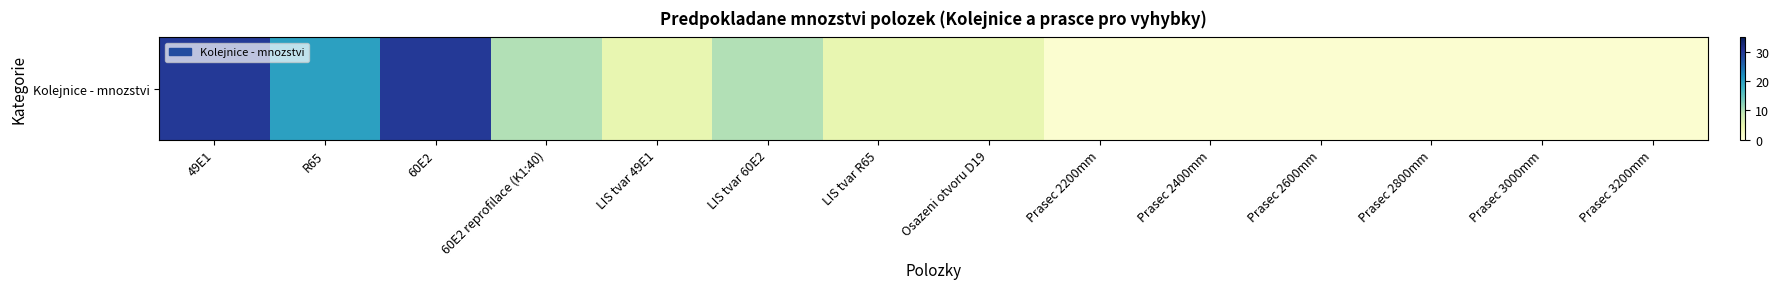

Rank the categories by value from lowest to highest.

Prasec 2200mm, Prasec 2400mm, Prasec 2600mm, Prasec 2800mm, Prasec 3000mm, Prasec 3200mm, LIS tvar 49E1, LIS tvar R65, Osazeni otvoru D19, 60E2 reprofilace (K1:40), LIS tvar 60E2, R65, 49E1, 60E2